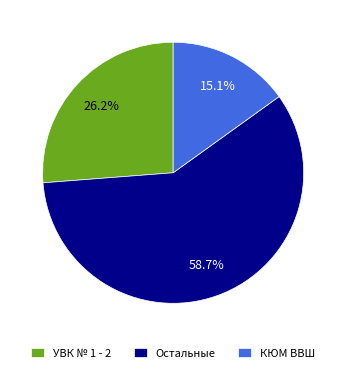

To the nearest percent, what percentage of the pie is УВК № 1 - 2?

26%